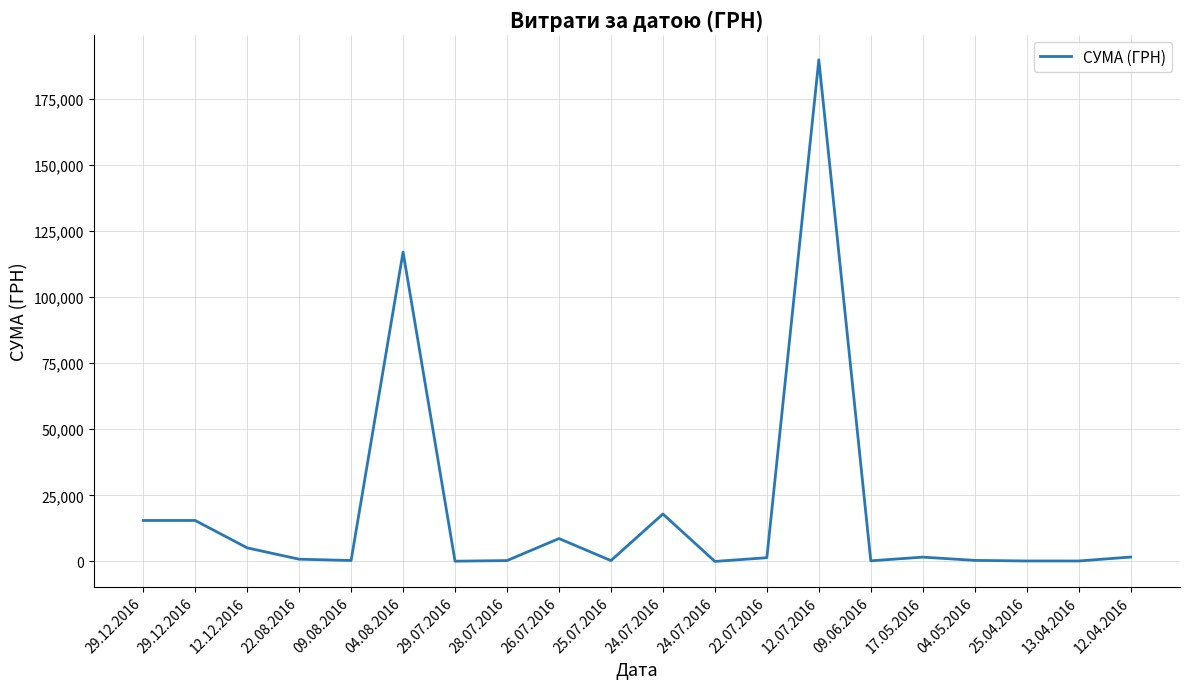

Does the chart display data point markers on the line(s)?

No